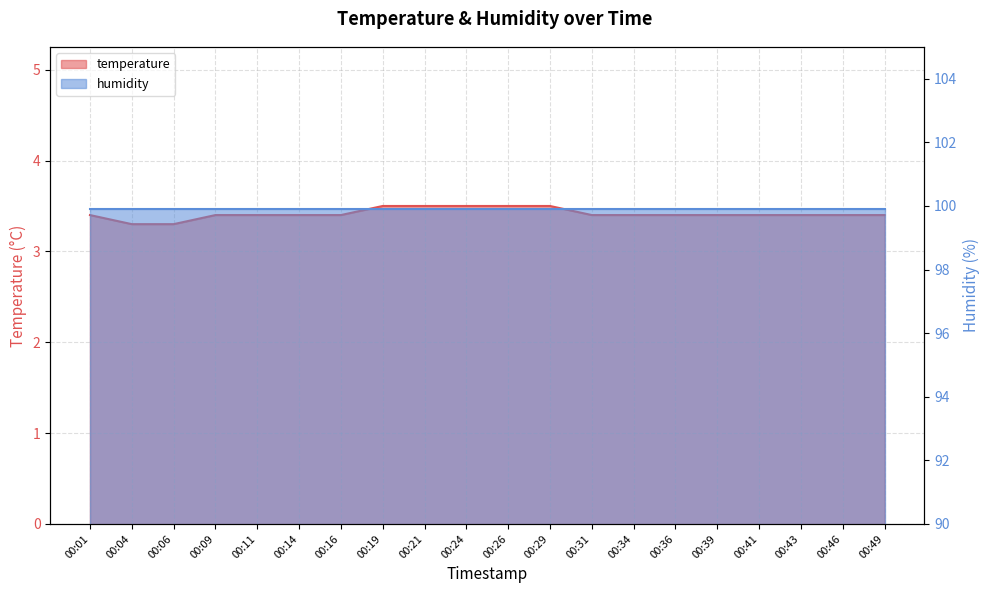

What is the ratio of the value at 00:21 to the value at 00:26?

1.0